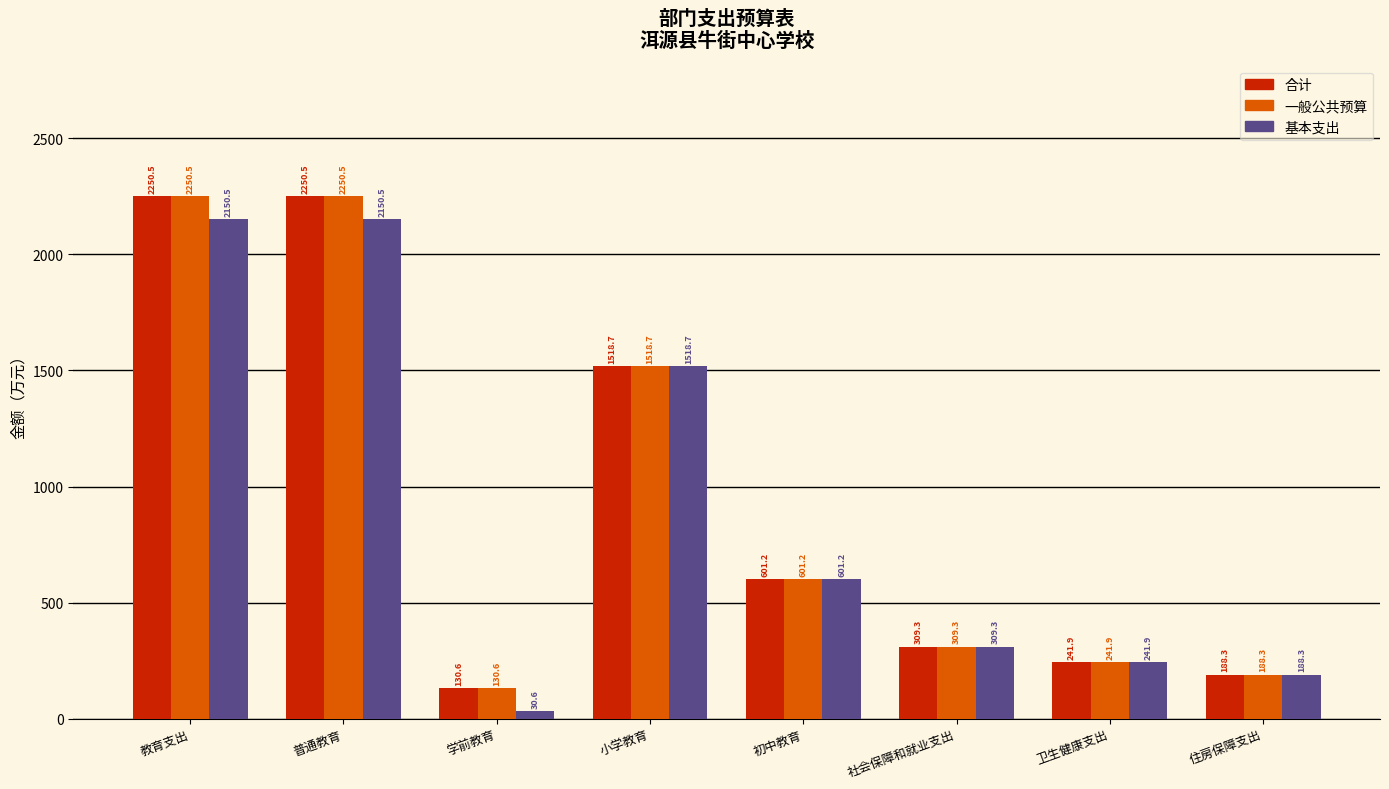

What position from the right is 学前教育?

6